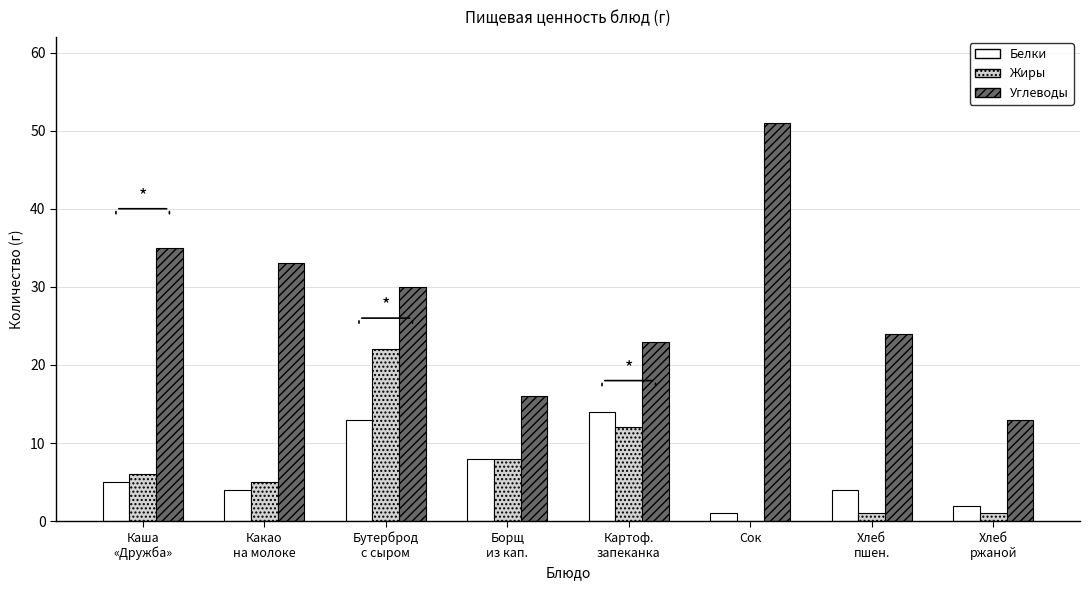

Are the bars grouped side by side (vs. stacked)?

Yes